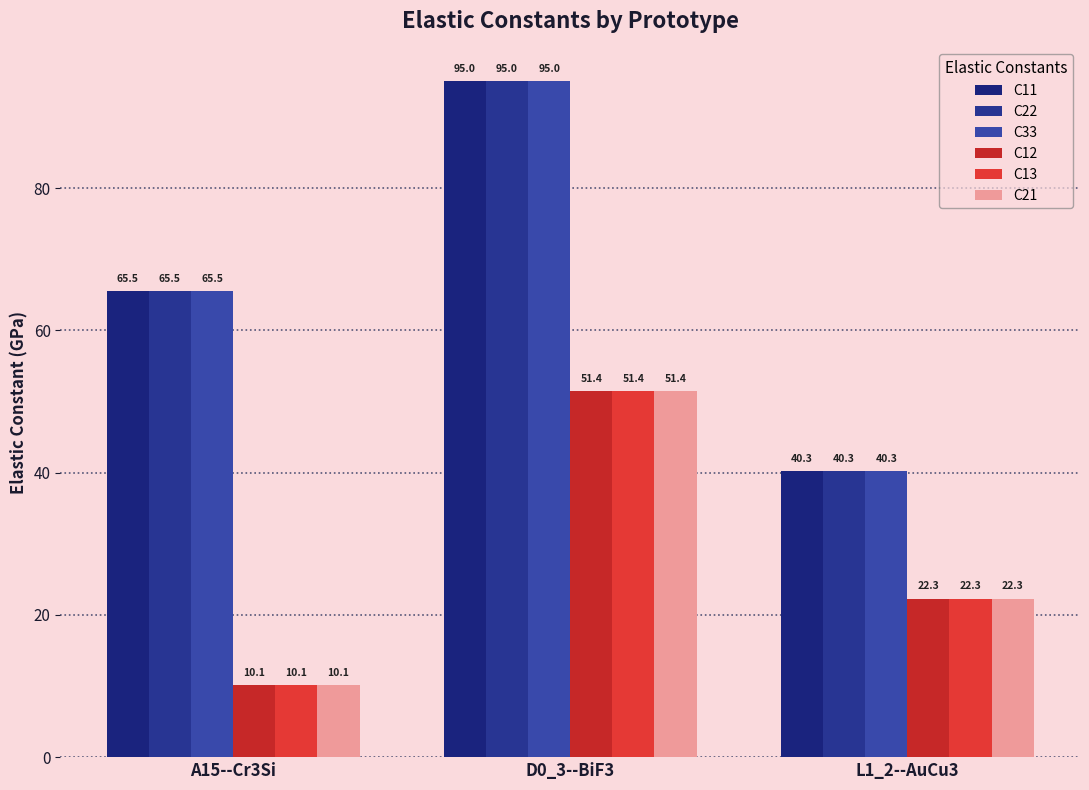

Does the chart contain any negative values?

No